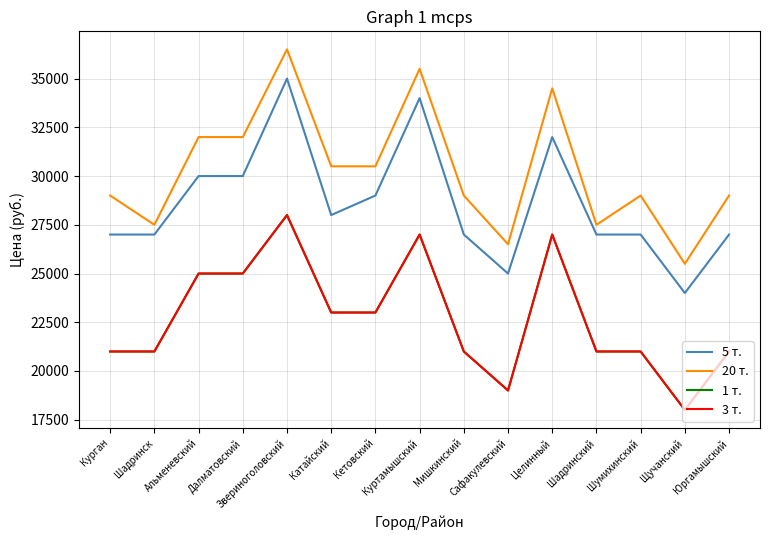

What is the minimum value for 3 т.?

18000